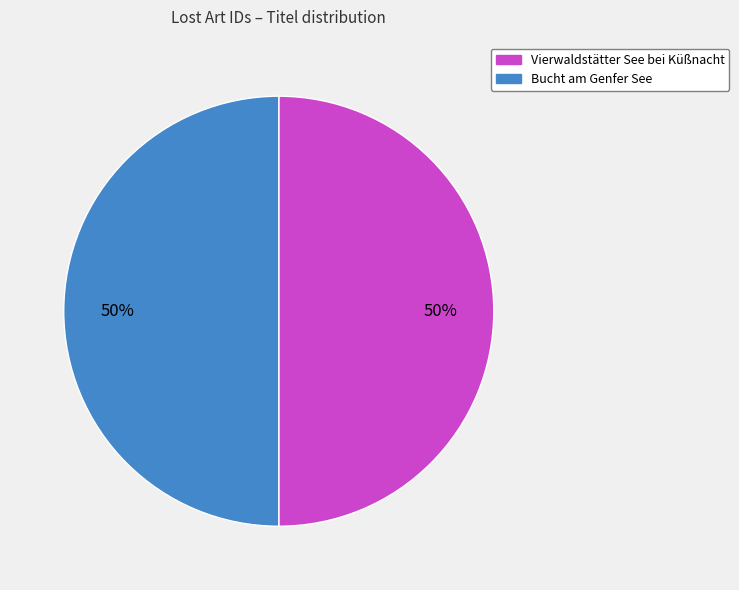

To the nearest percent, what is the average slice percentage?

50%